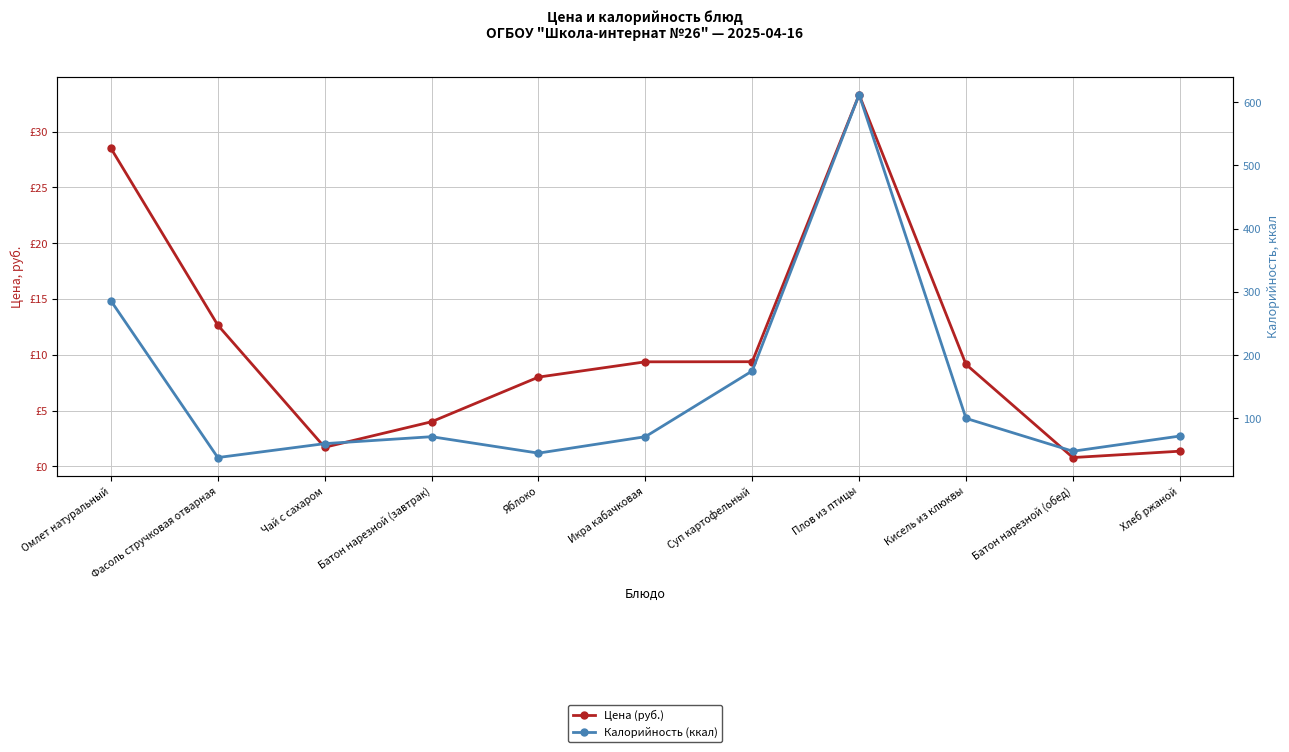

Reading left to right, list all the values displayed in this chart.

Цена (руб.): 28.5	12.7	1.7	4.0	8.0	9.4	9.4	33.3	9.1	0.8	1.4
Калорийность (ккал): 286.0	38.0	60.0	71.0	45.0	71.0	175.0	612.0	100.0	48.0	72.0